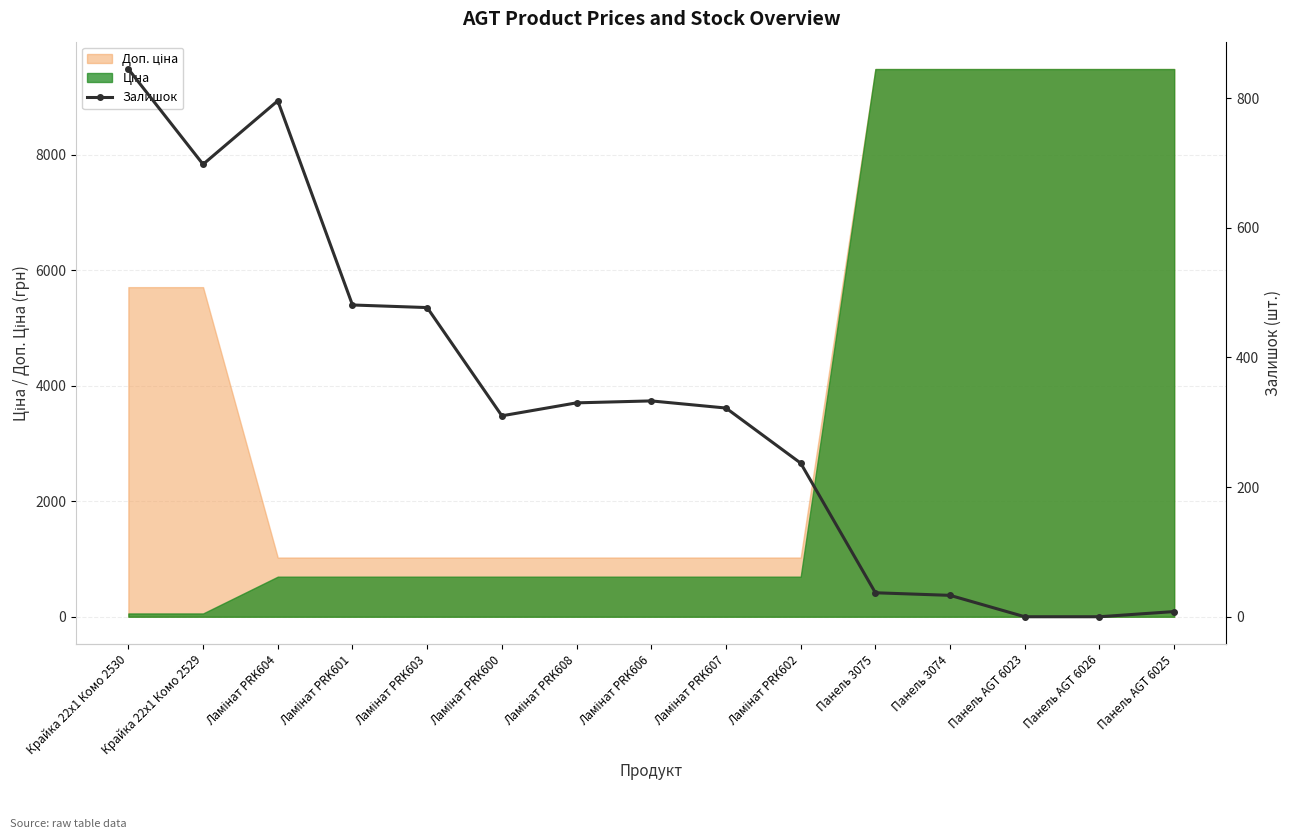

At which category does the chart reach its peak across all series?

Крайка 22x1 Комо 2530